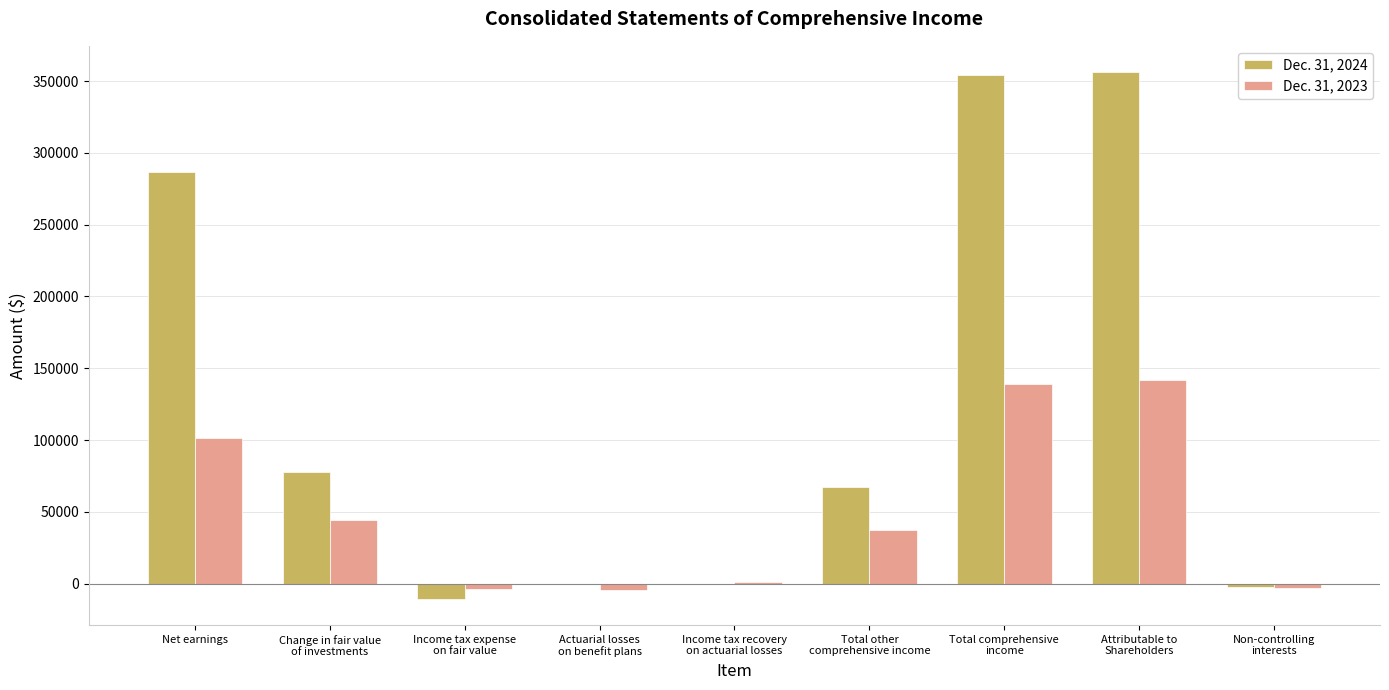

What is the value of the Dec. 31, 2024 bar at the 8th from the left?

356191